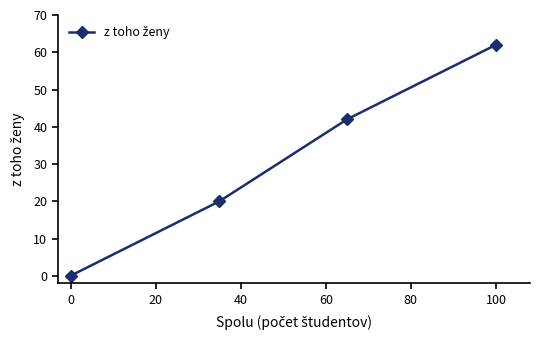

What is the maximum value shown in the chart?

62